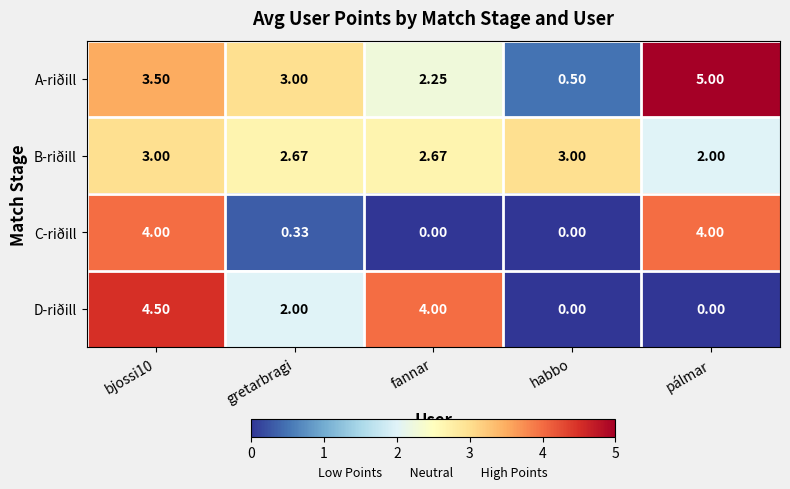

List the series in order of their peak value, lowest first.

B-riðill, C-riðill, D-riðill, A-riðill